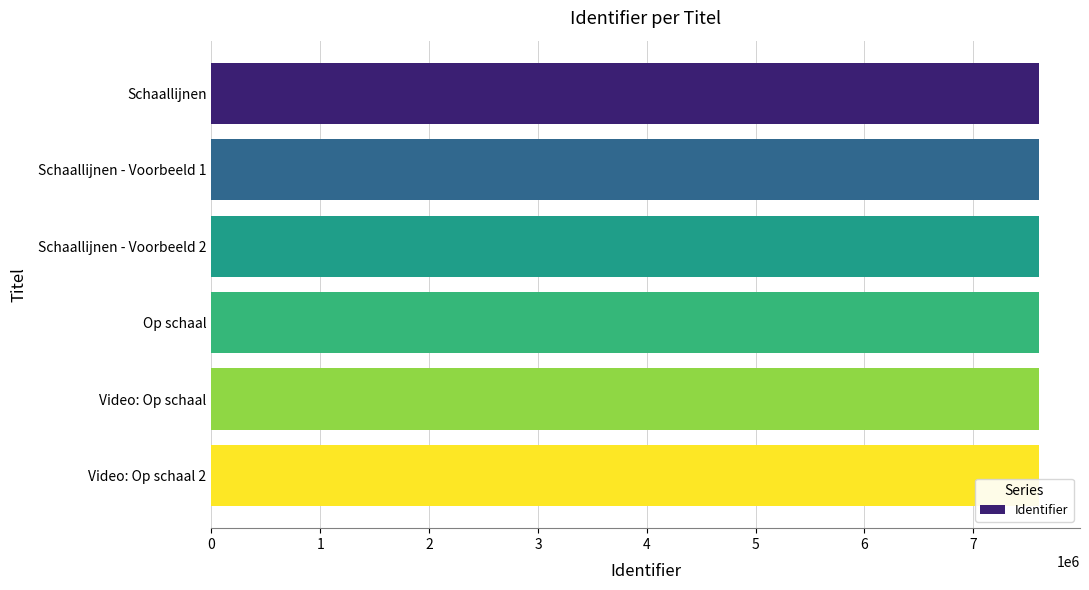

The value at Video: Op schaal is 1530269. True or false?

False